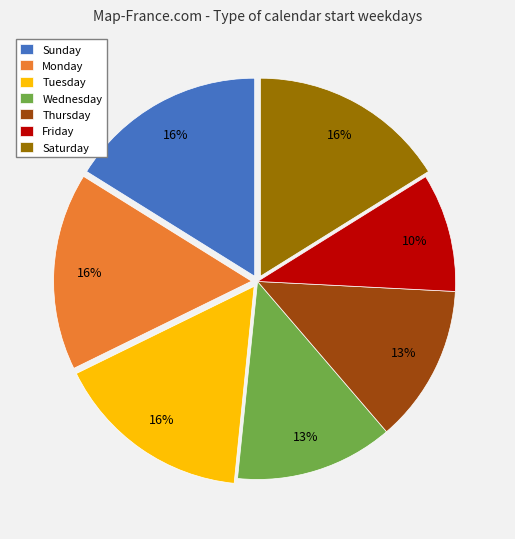

The Tuesday slice represents 16% of the pie. True or false?

True